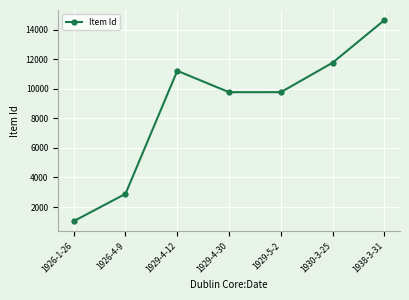

Which category has the highest value across all series?

1938-3-31